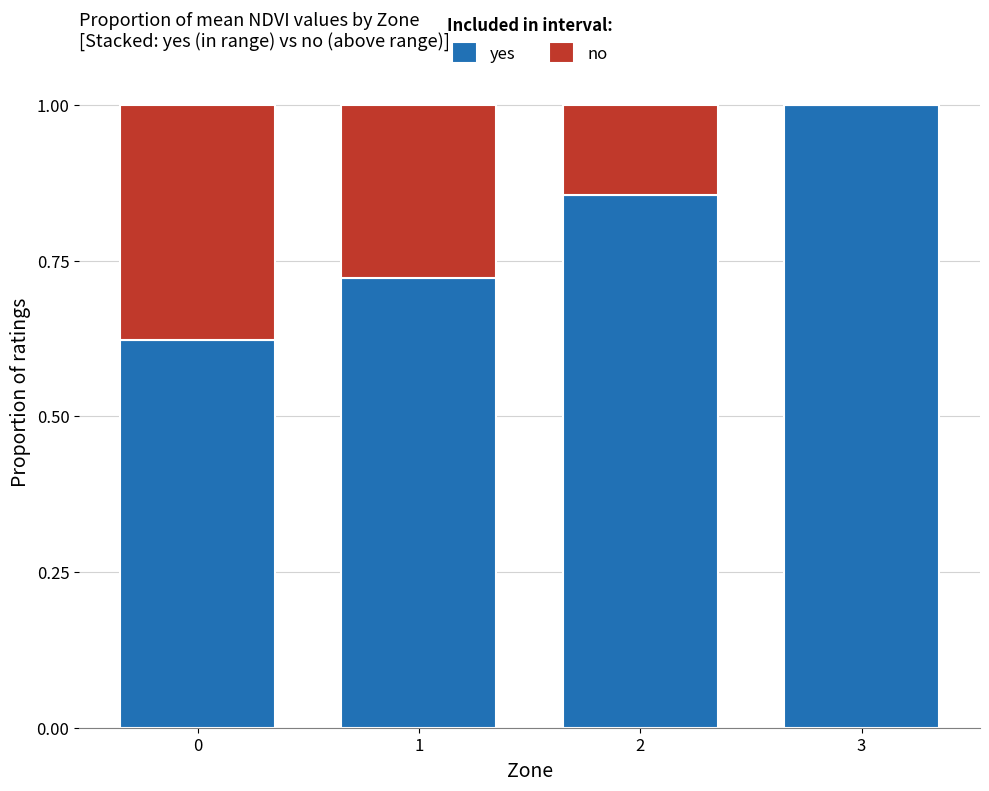

What is the total value across all series at 3?

1.0